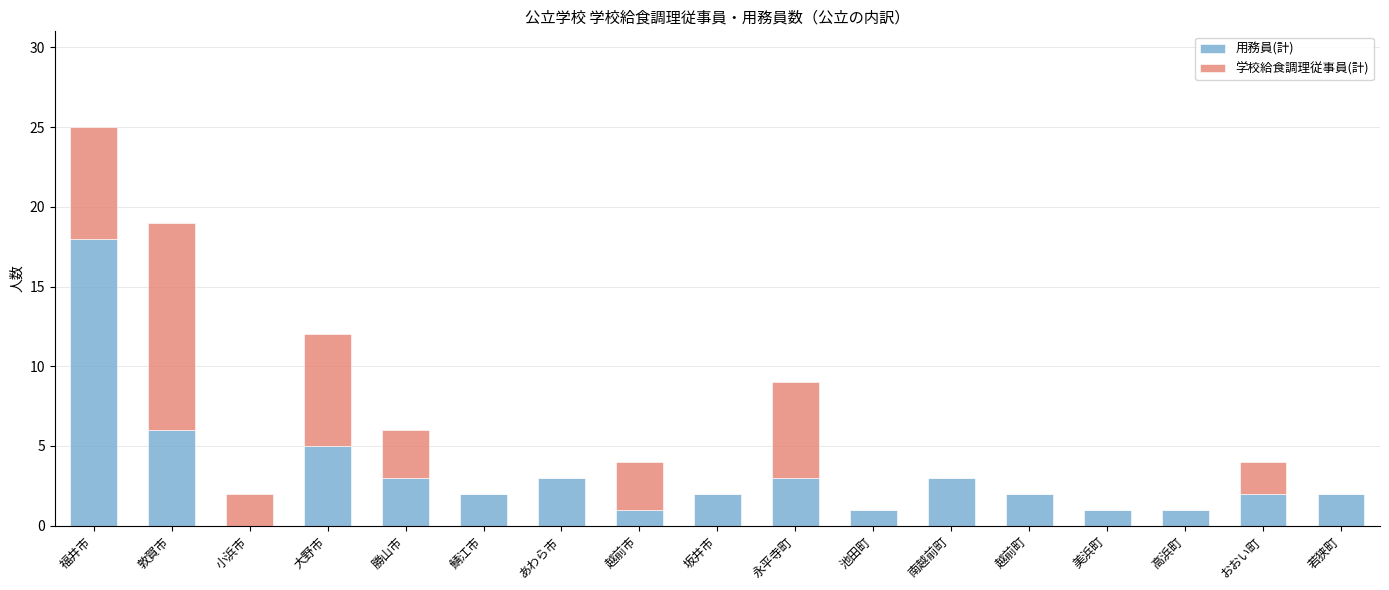

What is the sum of all 用務員(計) values?

55